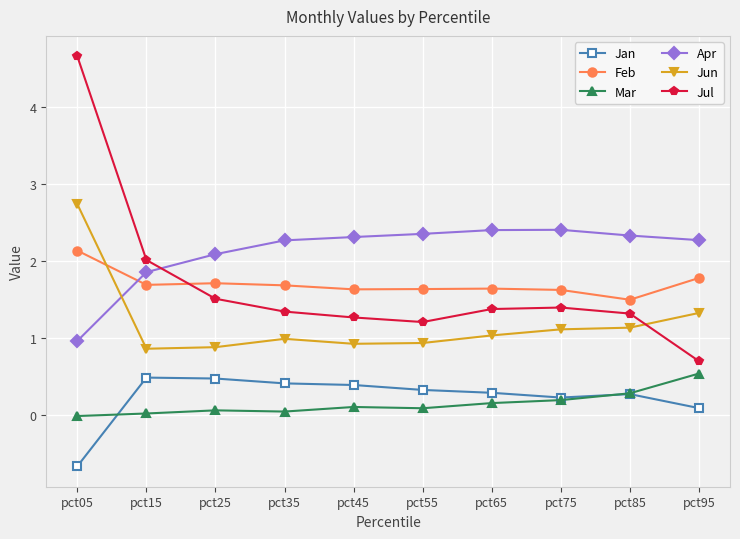

Which series changed the most between pct15 and pct95?

Jul